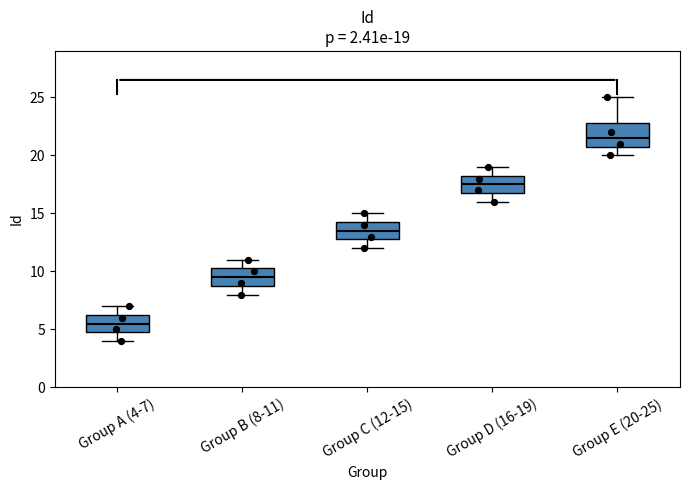

Which box's median line is the lowest?

Group A (4-7)